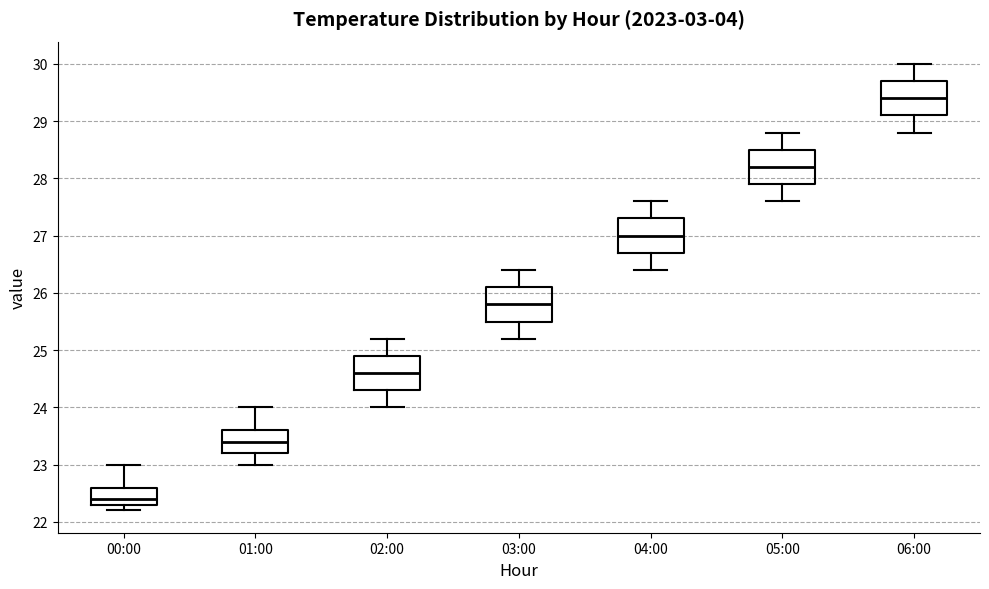

Reading left to right, transcribe this box plot: for each box, give where its median line is, the range the box spans, and where its two whiskers end, as read against the y-axis. The values are not printed on the chart, so give them approximately, as read against the axis.

00:00: median 22.4, box 22.3 to 22.6, whiskers 22.2 to 23.0
01:00: median 23.4, box 23.2 to 23.6, whiskers 23.0 to 24.0
02:00: median 24.6, box 24.3 to 24.9, whiskers 24.0 to 25.2
03:00: median 25.8, box 25.5 to 26.1, whiskers 25.2 to 26.4
04:00: median 27.0, box 26.7 to 27.3, whiskers 26.4 to 27.6
05:00: median 28.2, box 27.9 to 28.5, whiskers 27.6 to 28.8
06:00: median 29.4, box 29.1 to 29.7, whiskers 28.8 to 30.0